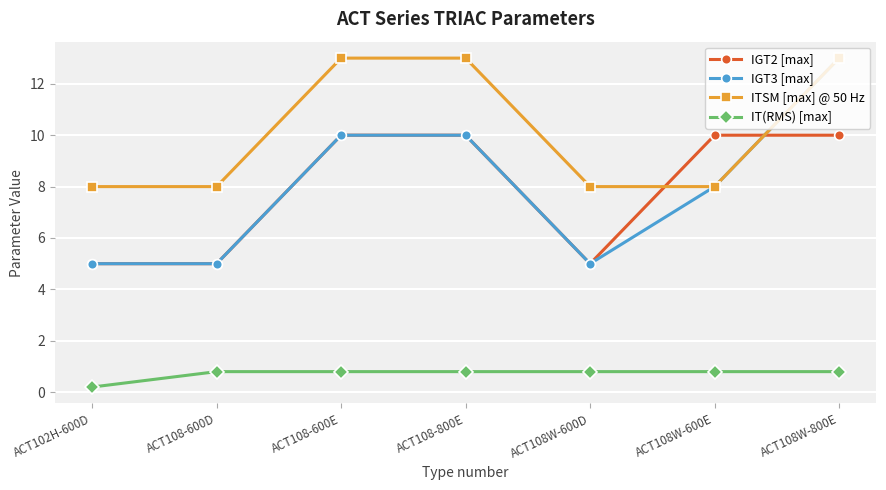

True or false: IT(RMS) [max] and IGT3 [max] intersect in this chart.

False